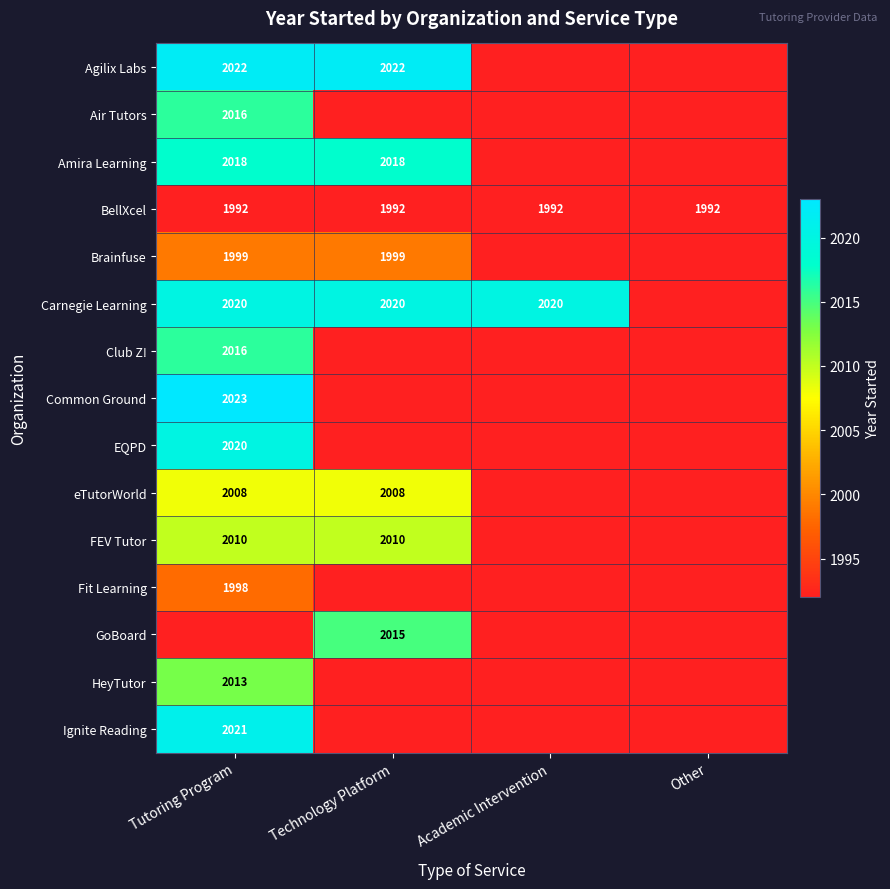

What is the sum of the Agilix Labs values at Technology Platform and Tutoring Program?

4044